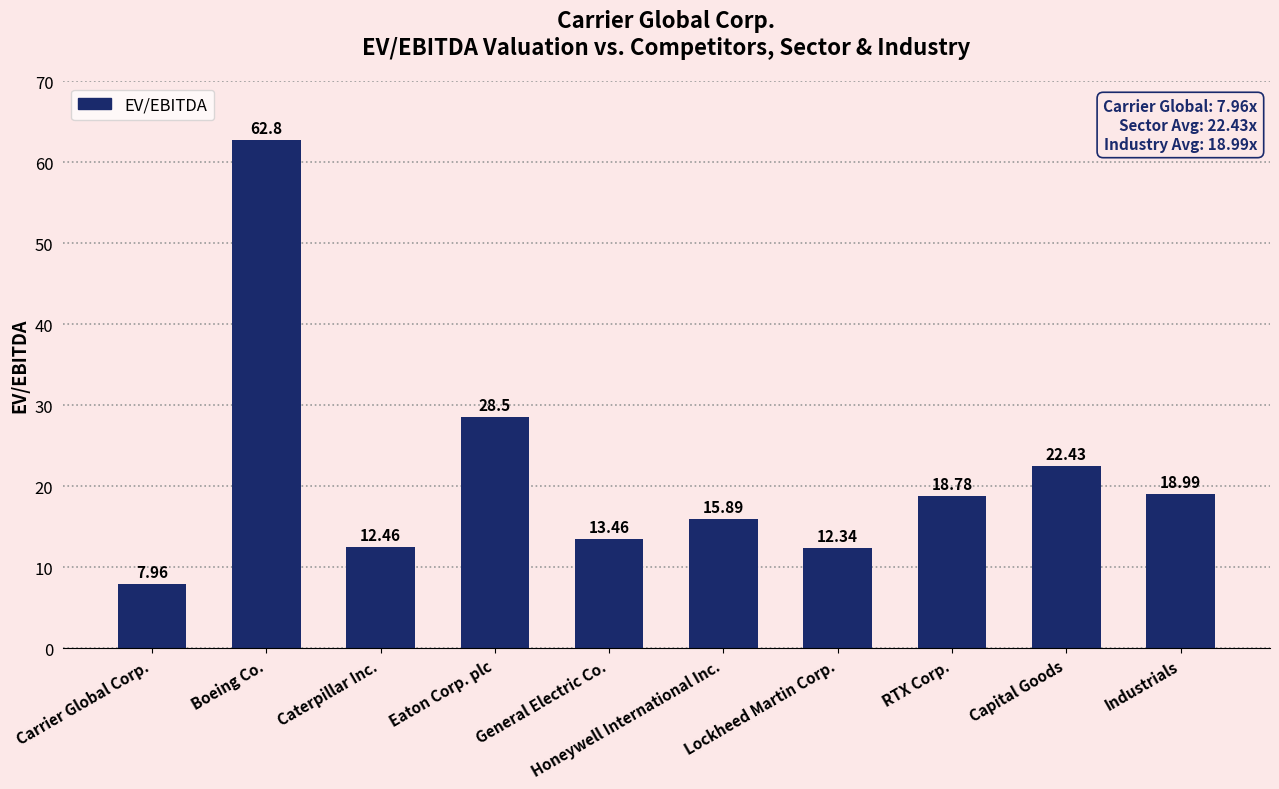

Where does the data first go above 18?

Boeing Co.